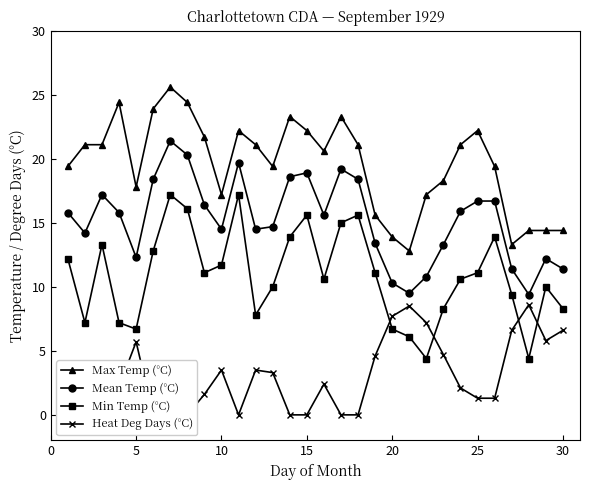

True or false: Min Temp (°C) has more than 0 interior local peaks.

True